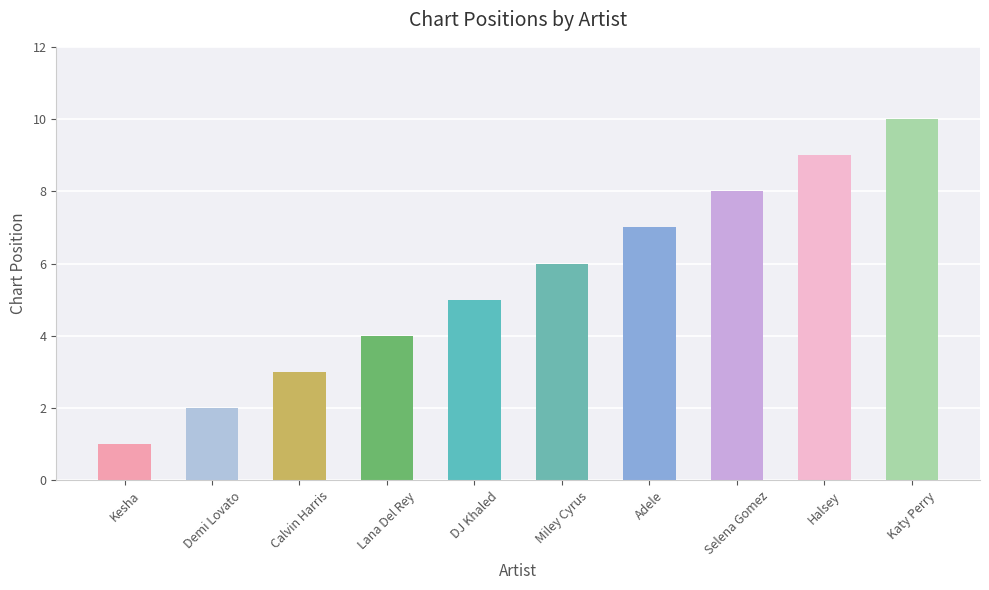

The value at Halsey is 9. True or false?

True